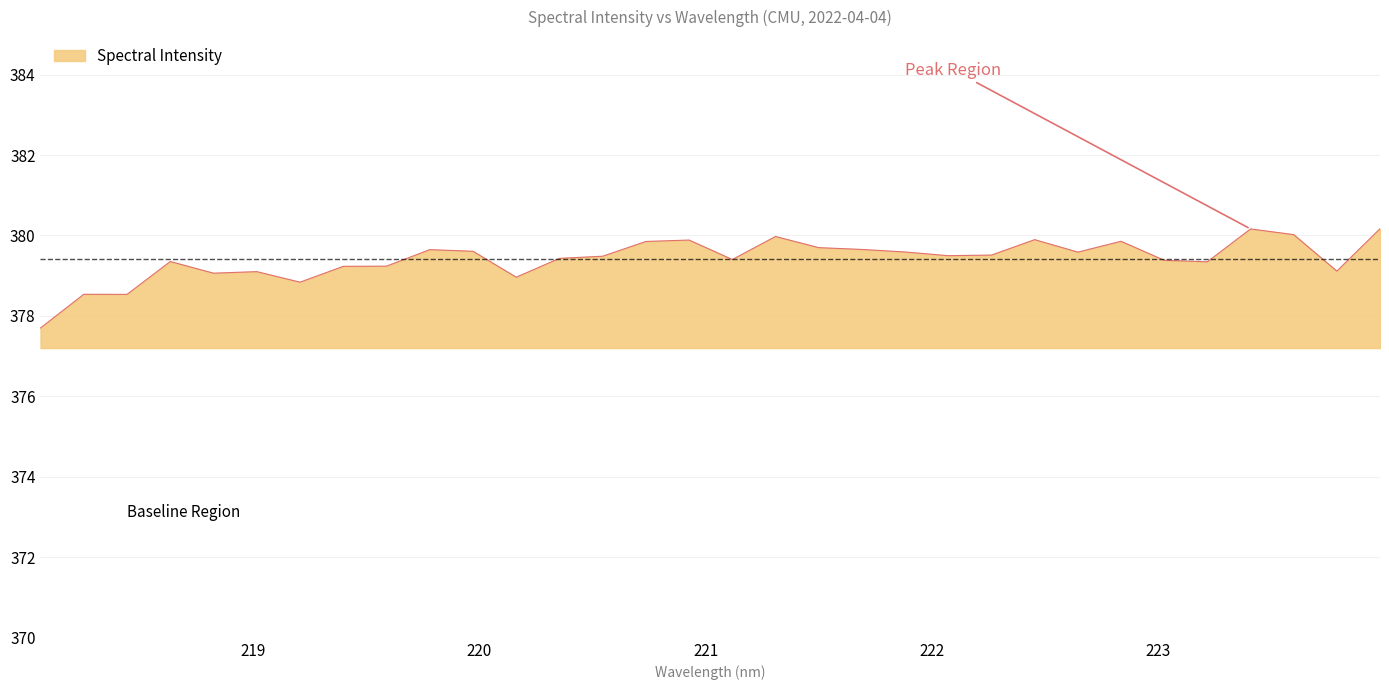

What is the difference between the maximum and minimum values?

2.5